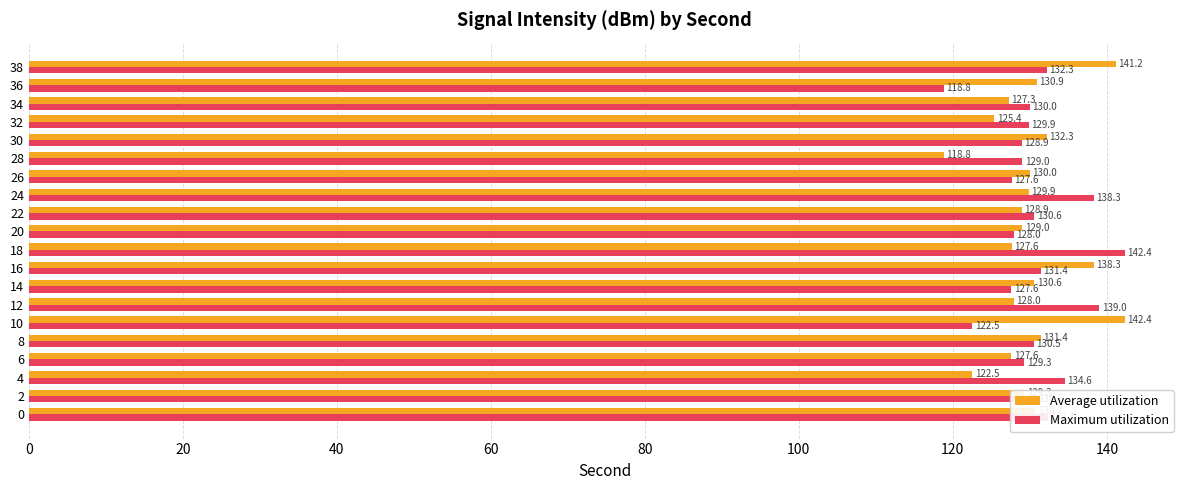

Between 26 and 32, which series saw the biggest shift?

Average utilization